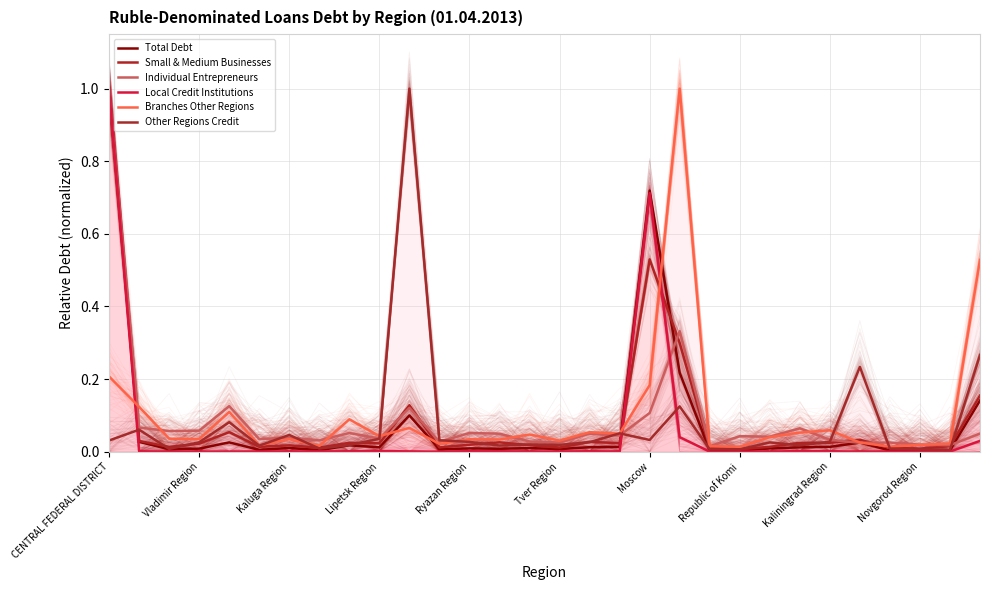

Which series has the largest total across all categories?

Branches Other Regions